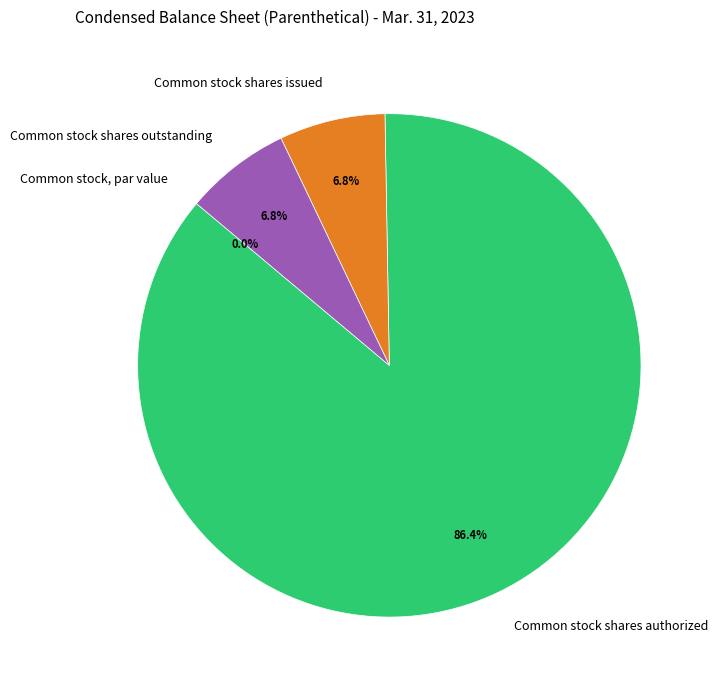

To the nearest percent, what percentage of the pie is Common stock shares authorized?

86%